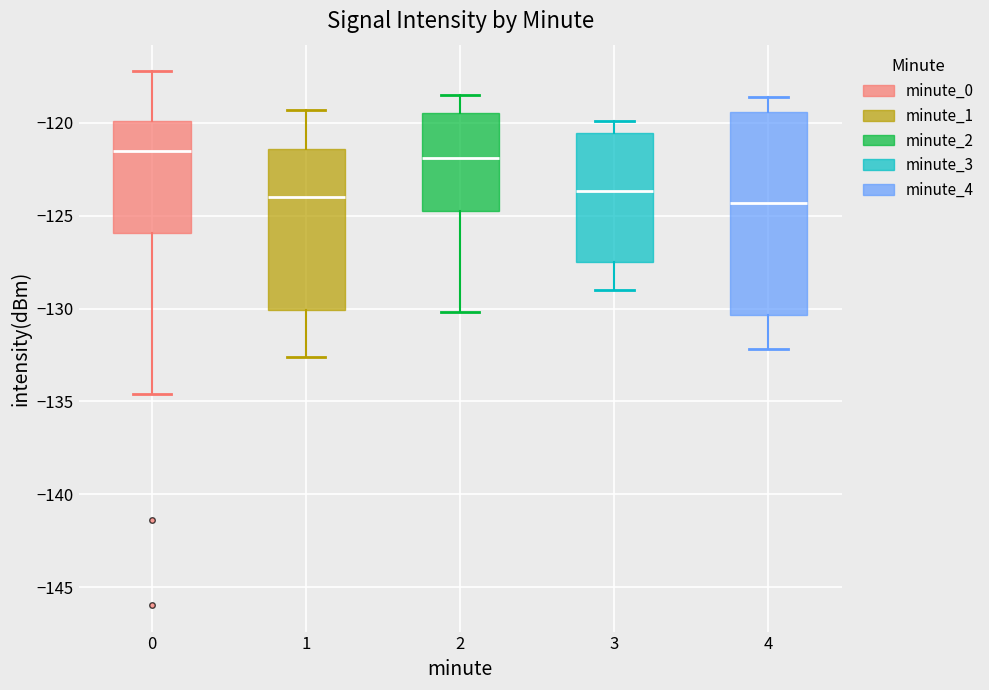

Reading left to right, transcribe this box plot: for each box, give where its median line is, the range the box spans, and where its two whiskers end, as read against the y-axis. The values are not printed on the chart, so give them approximately, as read against the axis.

0: median -121.5, box -126.0 to -120.0, whiskers -134.5 to -117.0
1: median -124.0, box -130.0 to -121.5, whiskers -132.5 to -119.5
2: median -122.0, box -125.0 to -119.5, whiskers -130.0 to -118.5
3: median -123.5, box -127.5 to -120.5, whiskers -129.0 to -120.0
4: median -124.5, box -130.5 to -119.5, whiskers -132.0 to -118.5